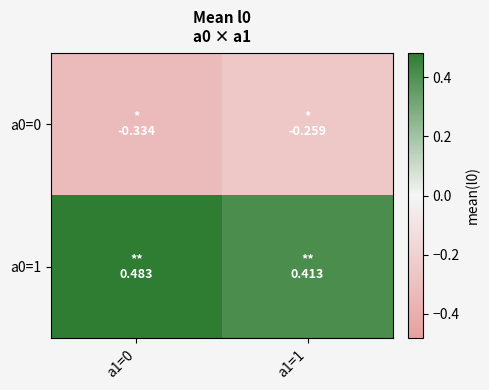

List the series in order of their overall mean, lowest first.

a0=0, a0=1